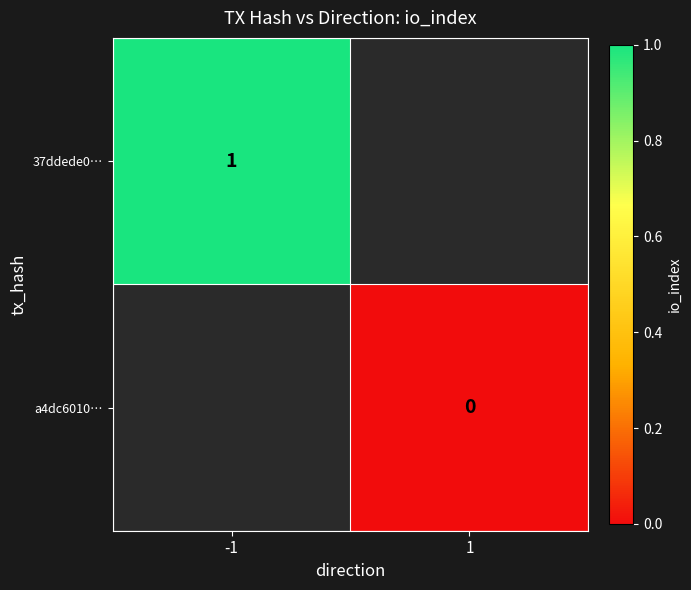

How many distinct data groups are displayed?

2